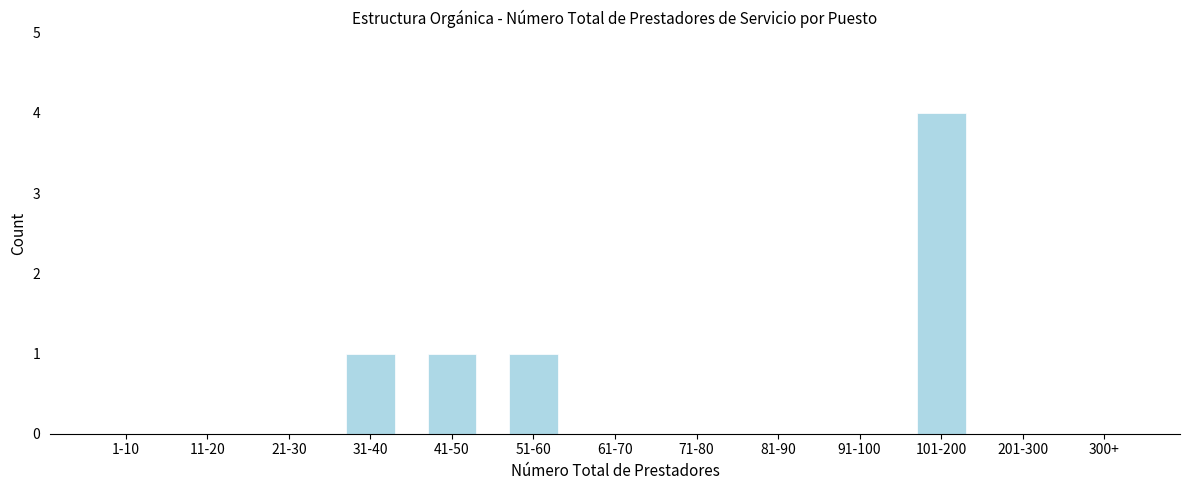

Reading left to right, list all the values displayed in this chart.

1-10=0	11-20=0	21-30=0	31-40=1	41-50=1	51-60=1	61-70=0	71-80=0	81-90=0	91-100=0	101-200=4	201-300=0	300+=0